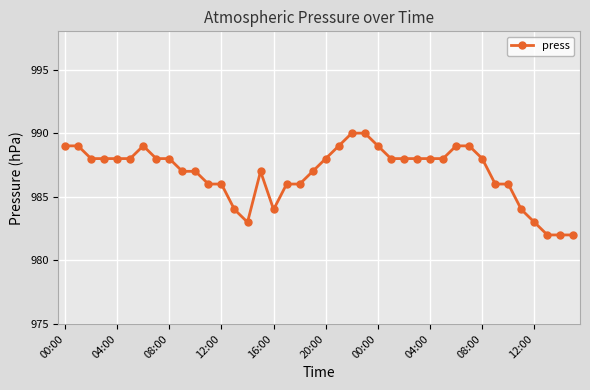

Count the number of categories in the chart.

40